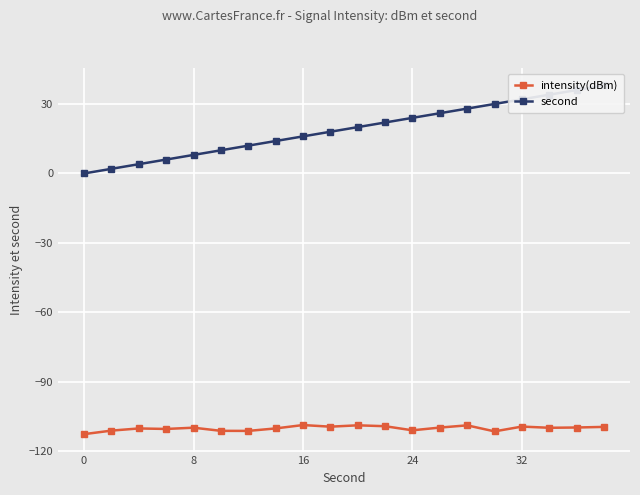

What is the minimum value for intensity(dBm)?

-112.6